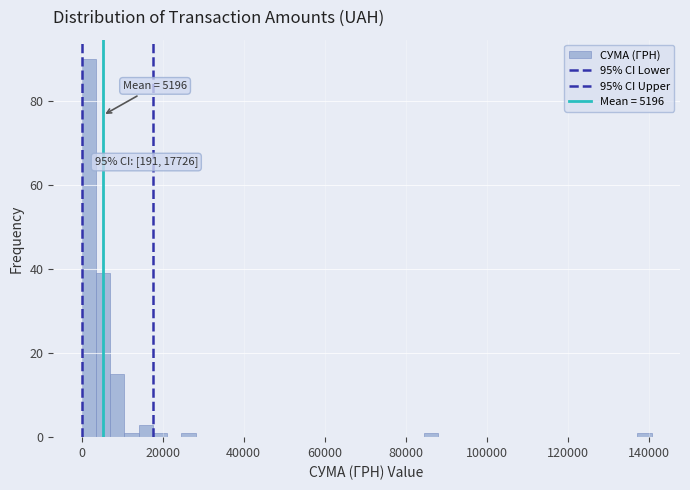

Around what value on the x-axis is the tallest bar? Give the approximate position of its centre, as read against the axis.

2000